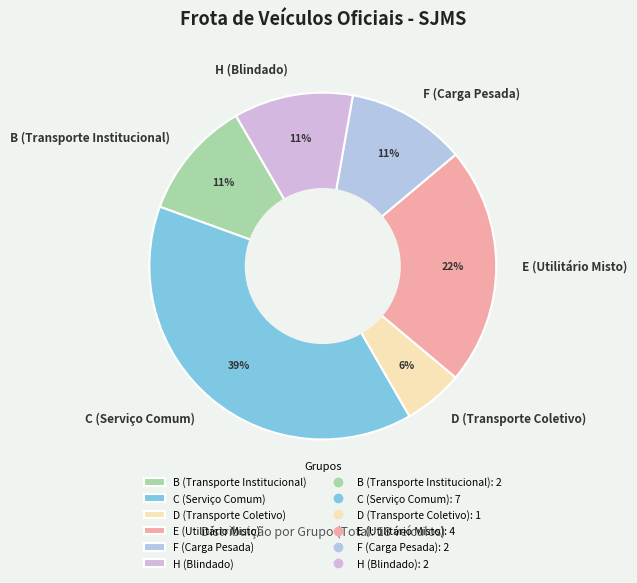

To the nearest percent, what is the difference between the largest and smallest slice percentages?

33%